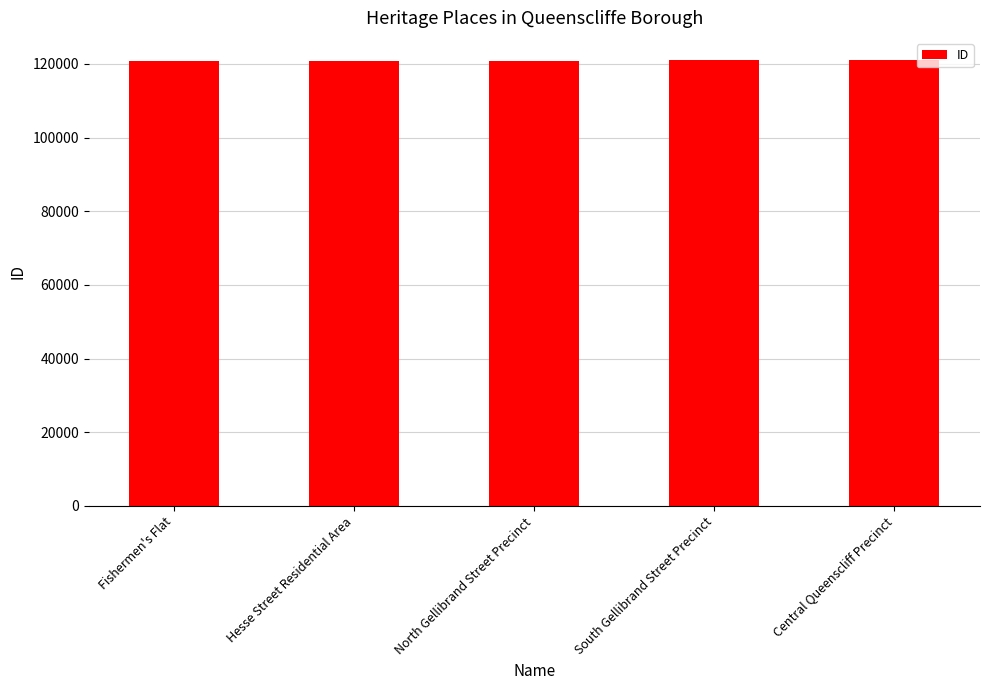

What is the greatest value displayed?

120987